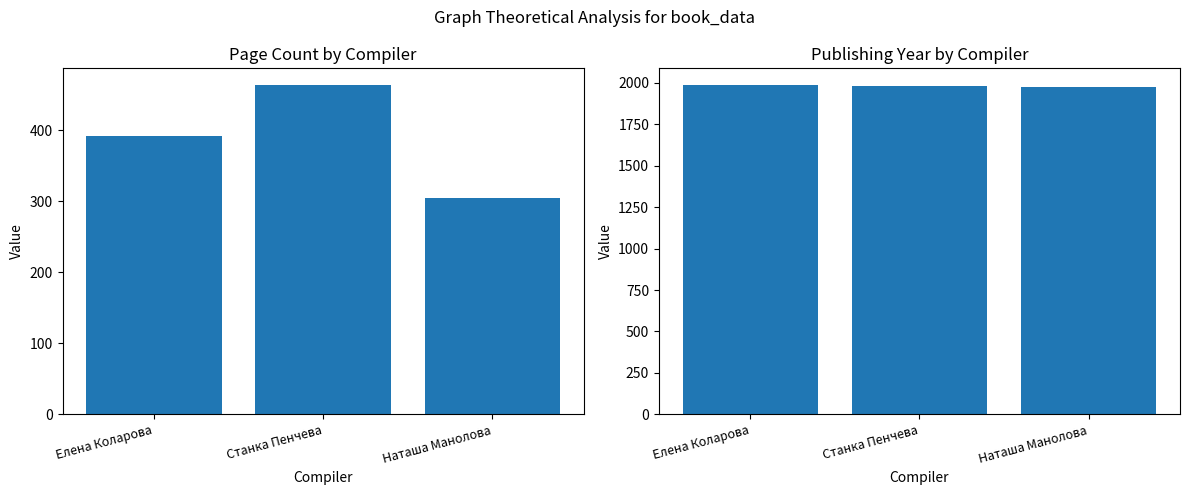

Read the publishingYear value at Елена Коларова.

1989